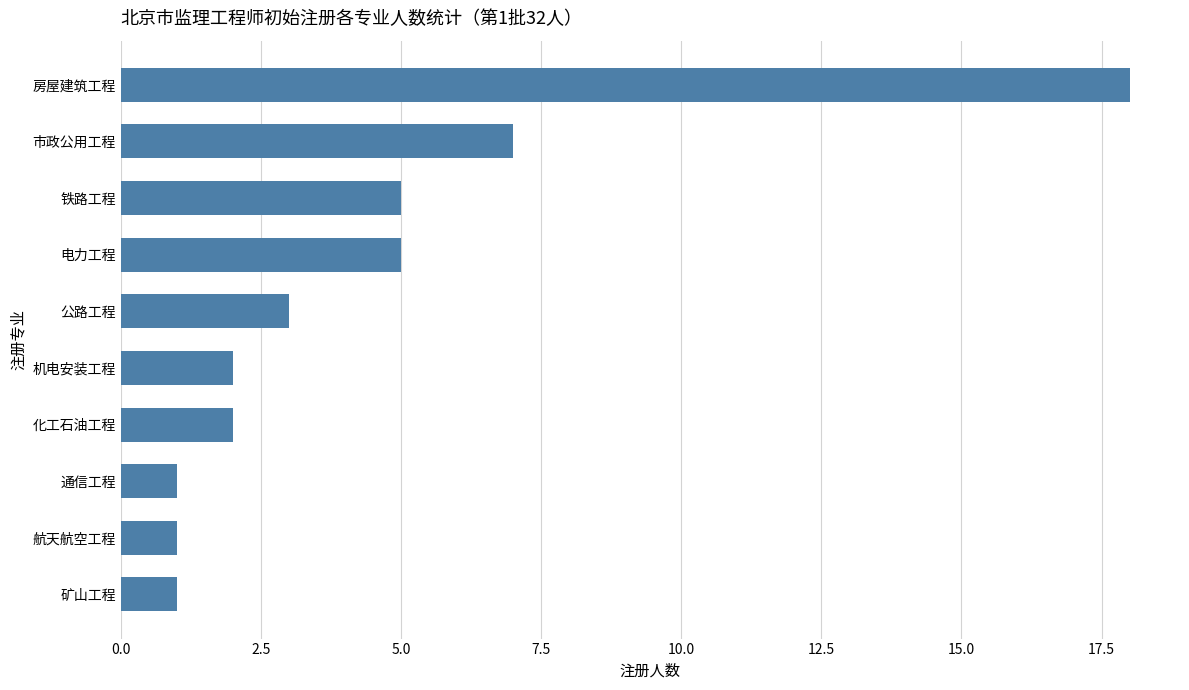

Between 公路工程 and 铁路工程, which is larger?

铁路工程